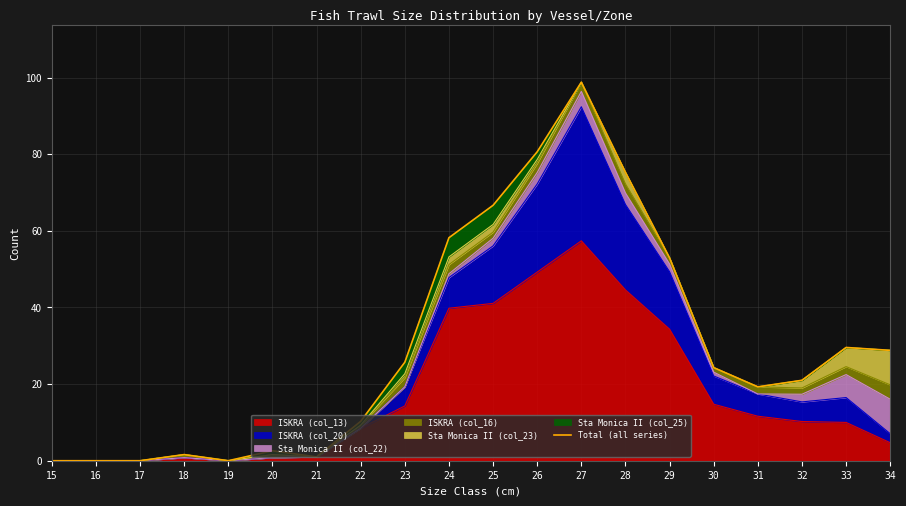

The value of ISKRA (col_13) at 23 is 9.4. True or false?

False